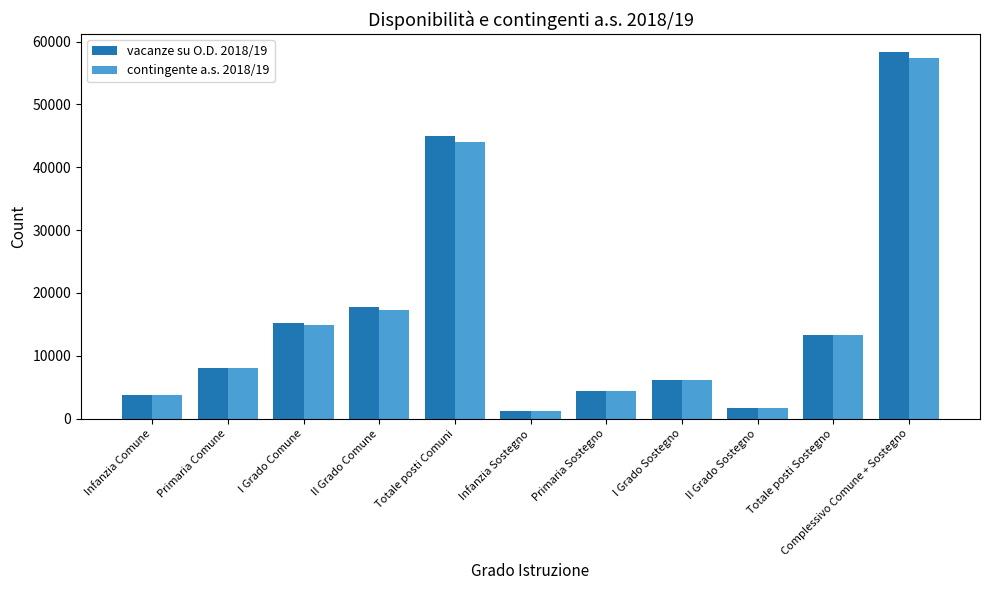

What is the value of the vacanze su O.D. 2018/19 bar at the 4th from the left?

17844